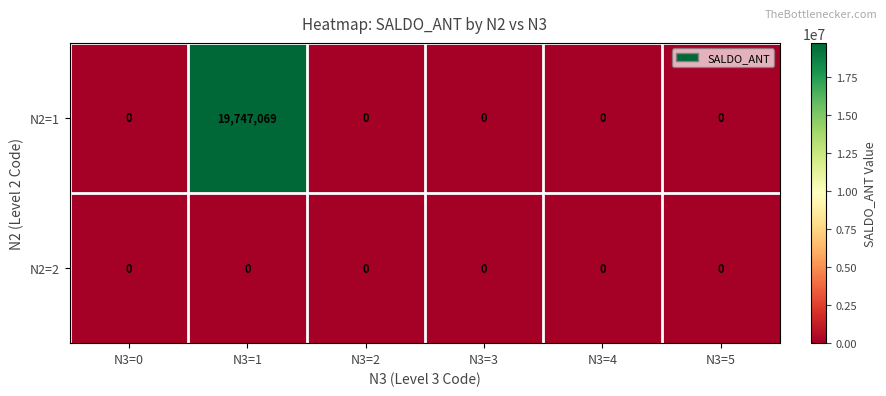

The value of N2=1 at N3=4 is 0. True or false?

True